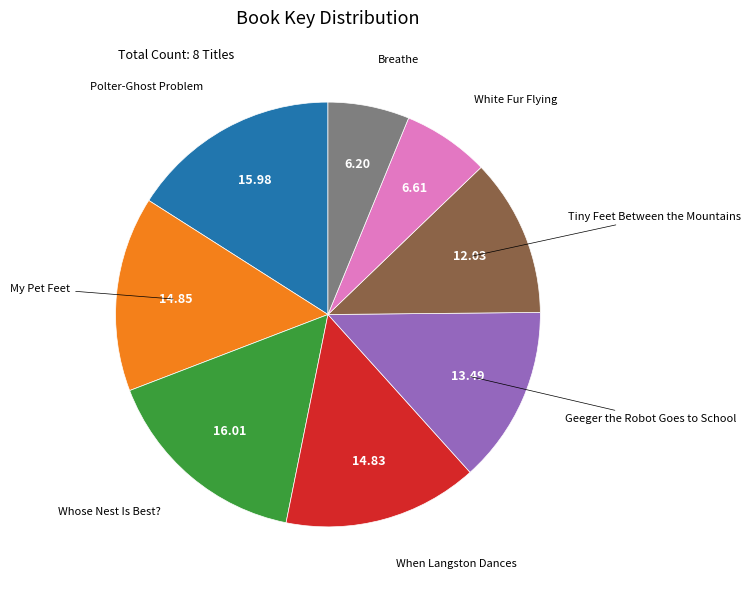

Does any single category account for the majority?

No